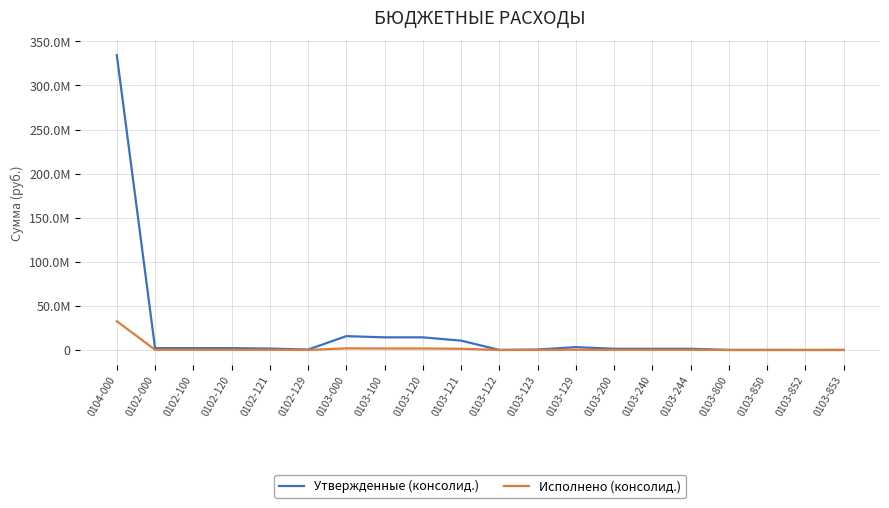

What is the value of the Утвержденные (консолид.) point at the 2nd from the left?

2055500.0